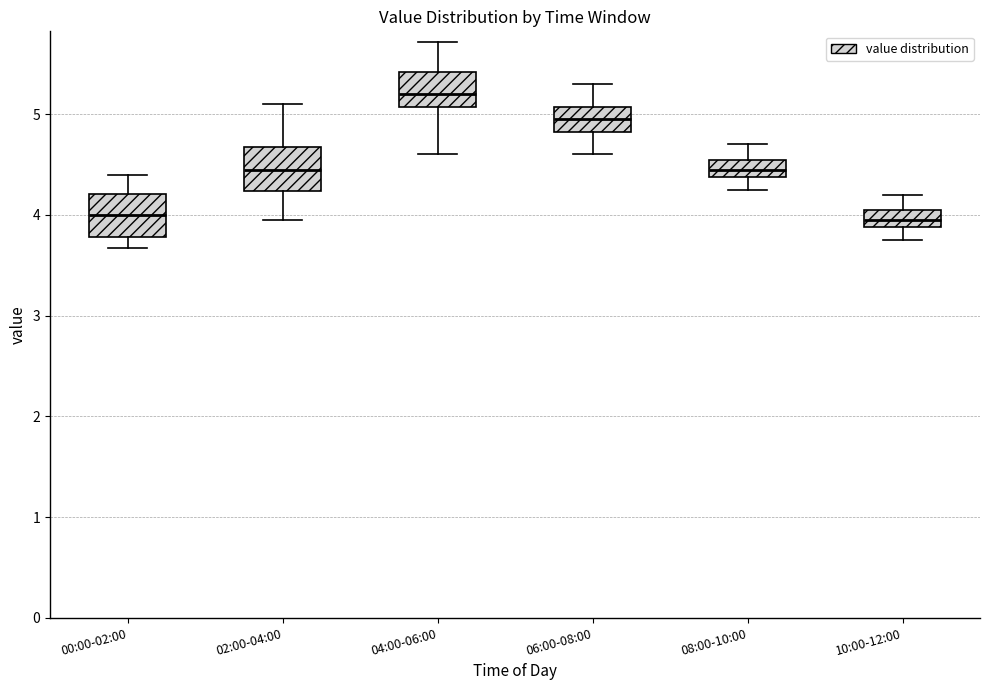

Reading left to right, transcribe this box plot: for each box, give where its median line is, the range the box spans, and where its two whiskers end, as read against the y-axis. The values are not printed on the chart, so give them approximately, as read against the axis.

00:00-02:00: median 4.0, box 3.8 to 4.2, whiskers 3.7 to 4.4
02:00-04:00: median 4.5, box 4.2 to 4.7, whiskers 4.0 to 5.1
04:00-06:00: median 5.2, box 5.1 to 5.4, whiskers 4.6 to 5.7
06:00-08:00: median 5.0, box 4.8 to 5.1, whiskers 4.6 to 5.3
08:00-10:00: median 4.5, box 4.4 to 4.6, whiskers 4.3 to 4.7
10:00-12:00: median 4.0, box 3.9 to 4.1, whiskers 3.8 to 4.2